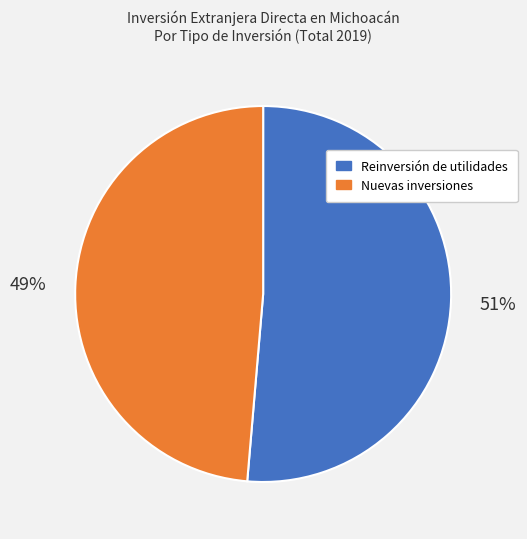

Between Nuevas inversiones and Reinversión de utilidades, which is larger?

Reinversión de utilidades